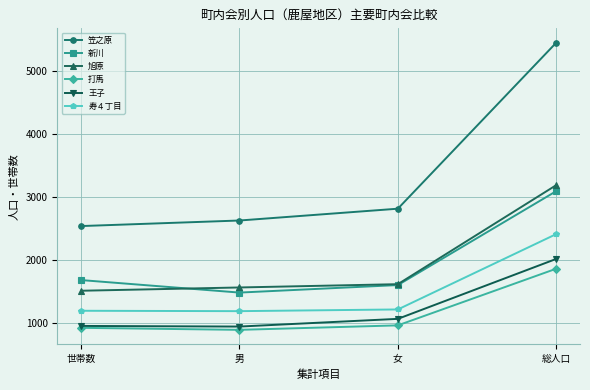

What is the difference between the second highest and second lowest values in the 打馬 series?

39